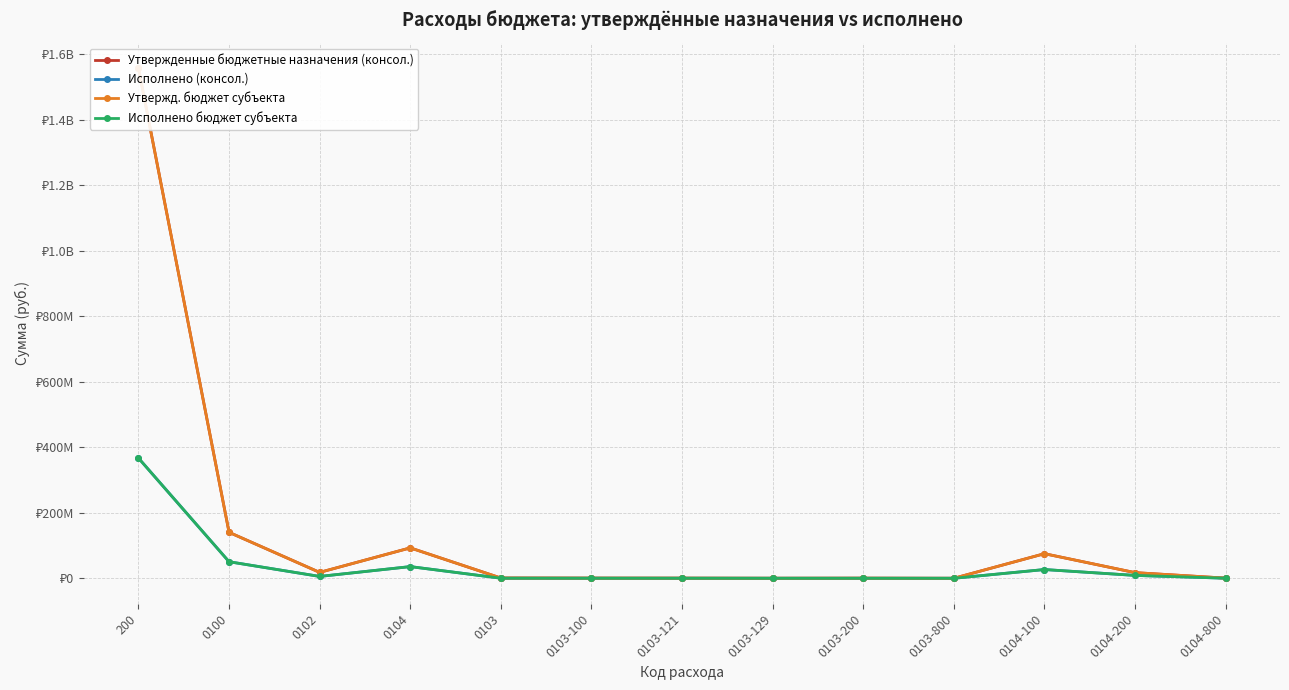

How many values in the Утвержденные бюджетные назначения (консол.) series are below 819400?

6